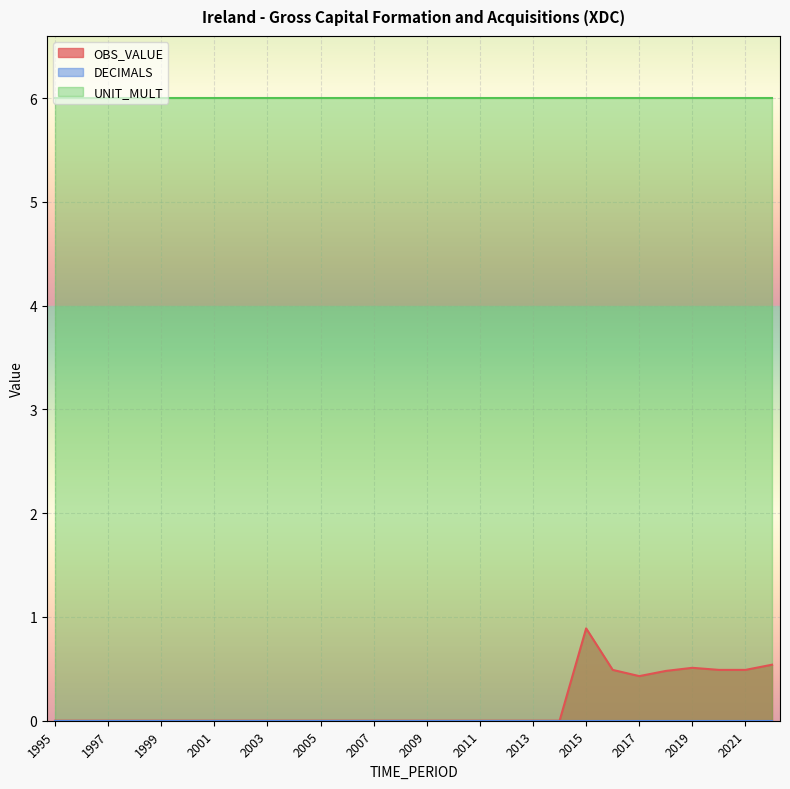

What is the minimum value for UNIT_MULT?

6.0